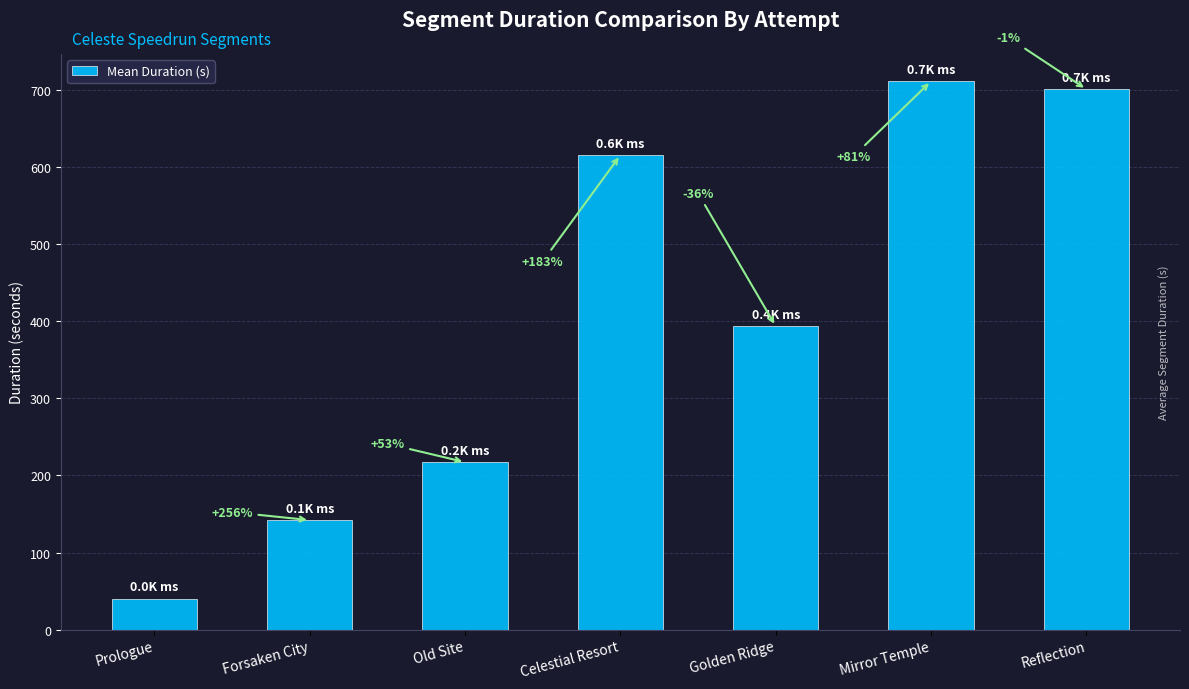

The value at Celestial Resort is 952.5. True or false?

False